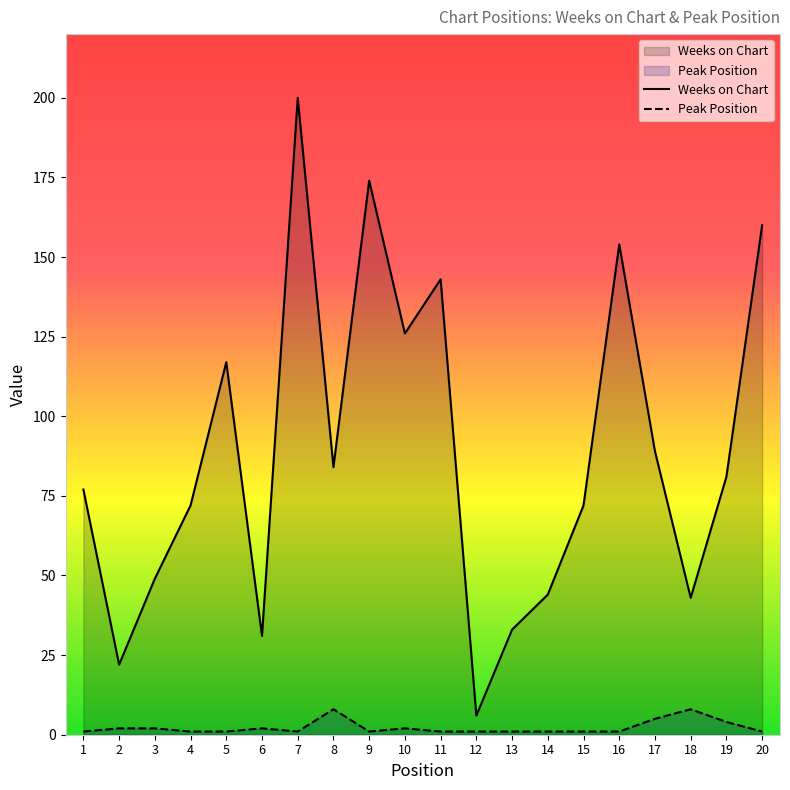

How many distinct data groups are displayed?

2